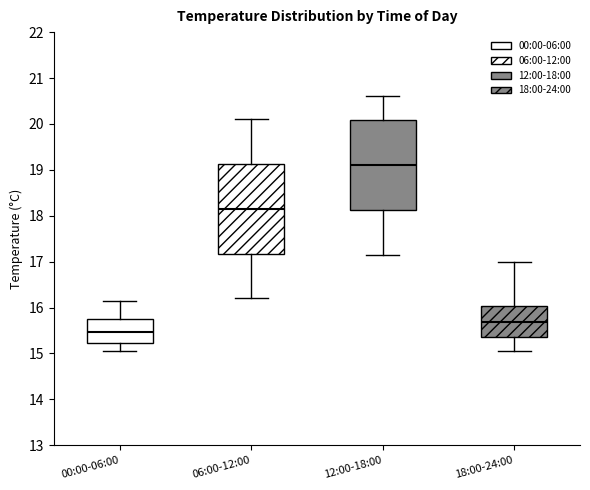

Reading left to right, transcribe this box plot: for each box, give where its median line is, the range the box spans, and where its two whiskers end, as read against the y-axis. The values are not printed on the chart, so give them approximately, as read against the axis.

00:00-06:00: median 15.5, box 15.2 to 15.7, whiskers 15.1 to 16.1
06:00-12:00: median 18.2, box 17.2 to 19.1, whiskers 16.2 to 20.1
12:00-18:00: median 19.1, box 18.1 to 20.1, whiskers 17.2 to 20.6
18:00-24:00: median 15.7, box 15.4 to 16.0, whiskers 15.1 to 17.0